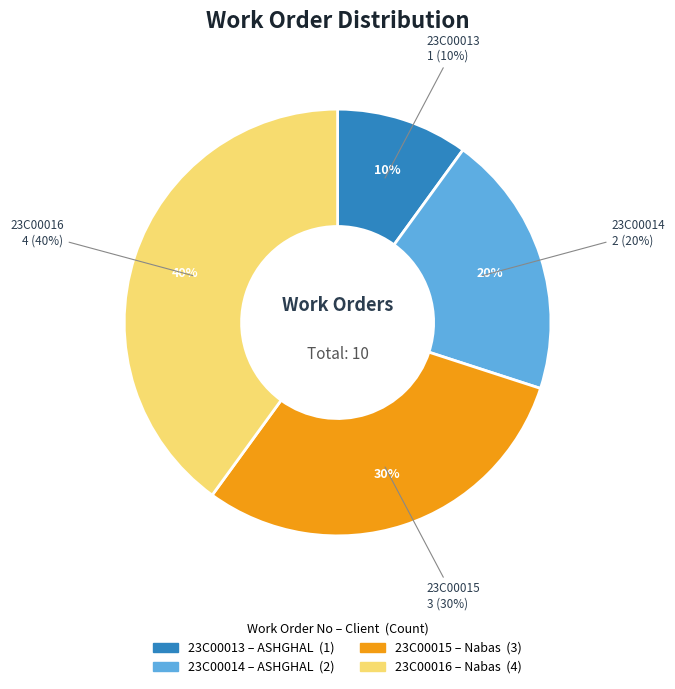

The 23C00013 slice represents 17% of the pie. True or false?

False